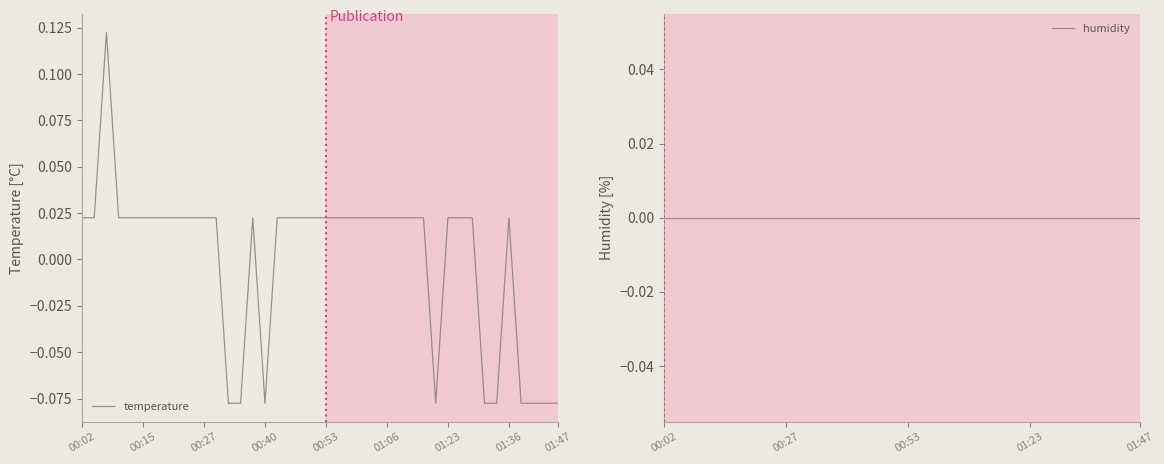

Rank the series by their average value, from lowest to highest.

humidity, temperature